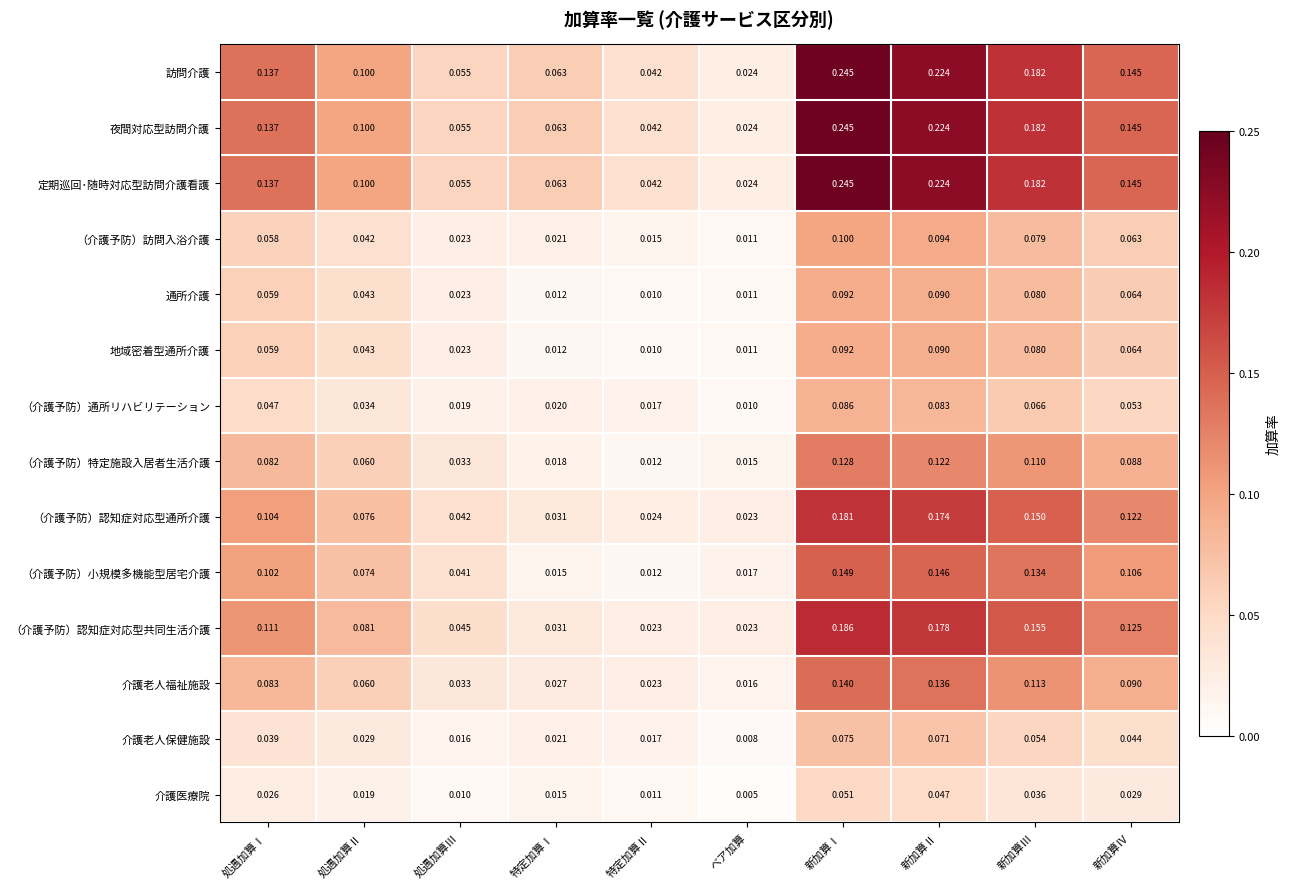

Which category has the lowest value in the 夜間対応型訪問介護 series?

ベア加算